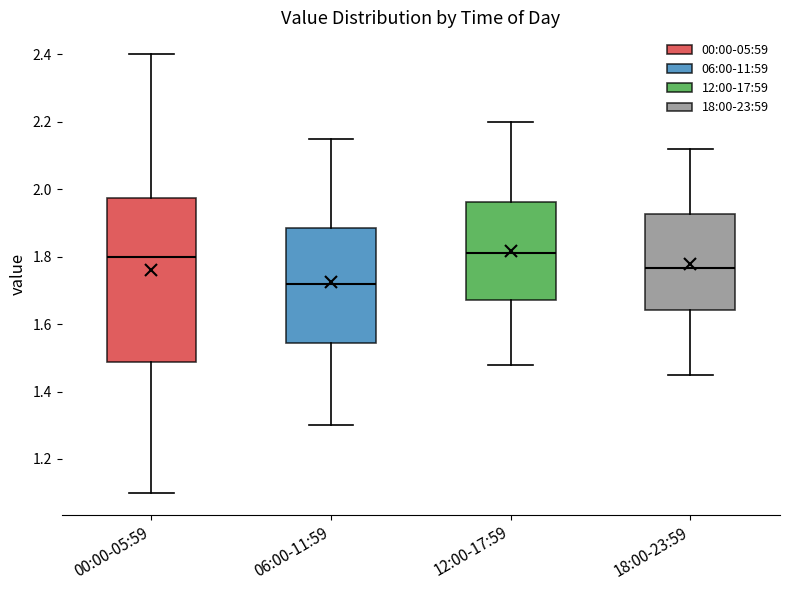

Comparing the boxes themselves (not the whiskers), which one is the tallest?

00:00-05:59